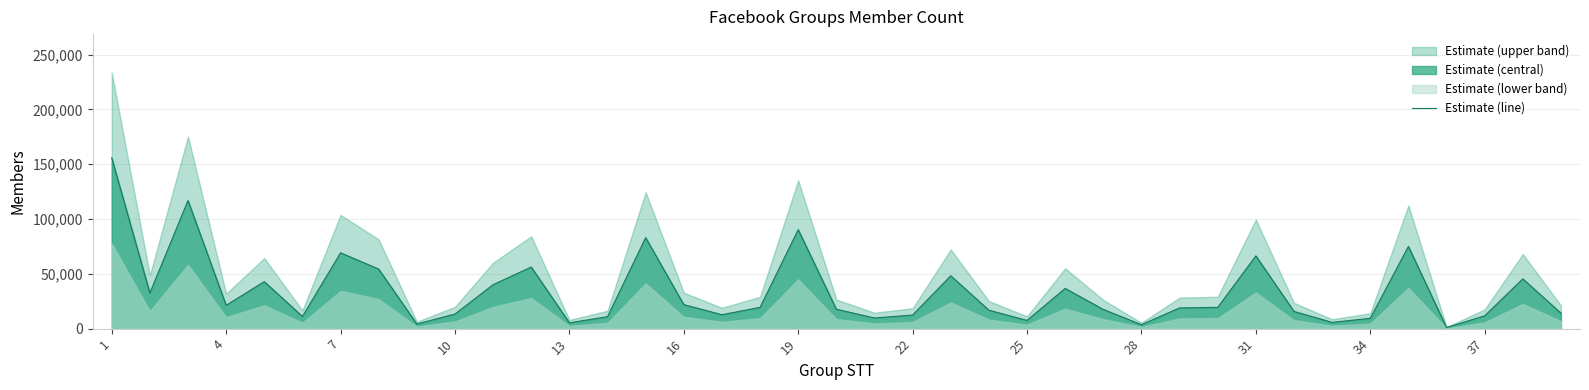

What is the greatest value displayed?

155800